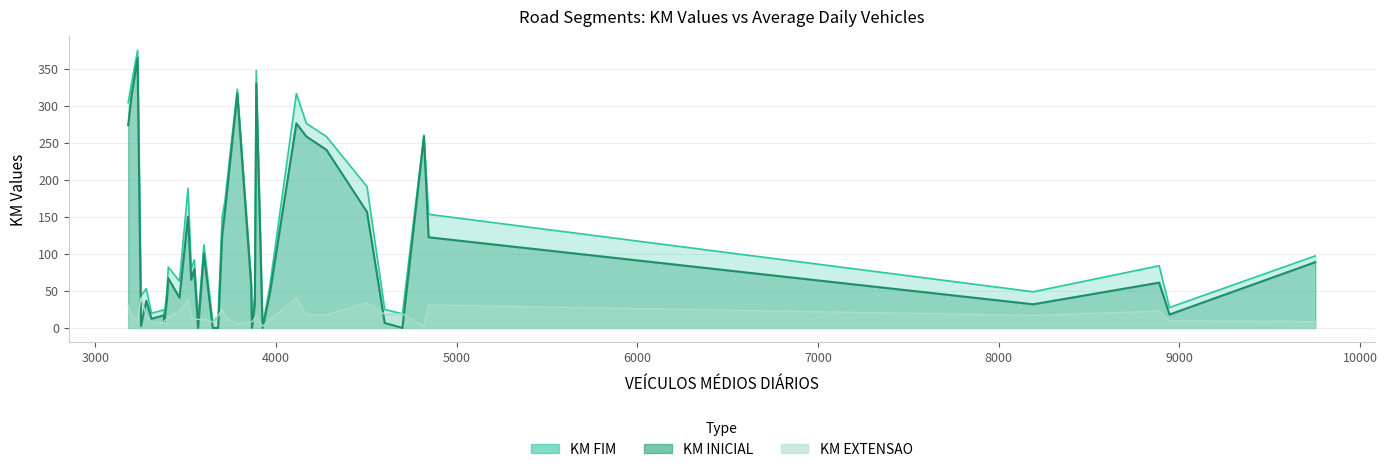

At 17, list the series in order from largest to smallest.

KM FIM, KM INICIAL, KM EXTENSAO